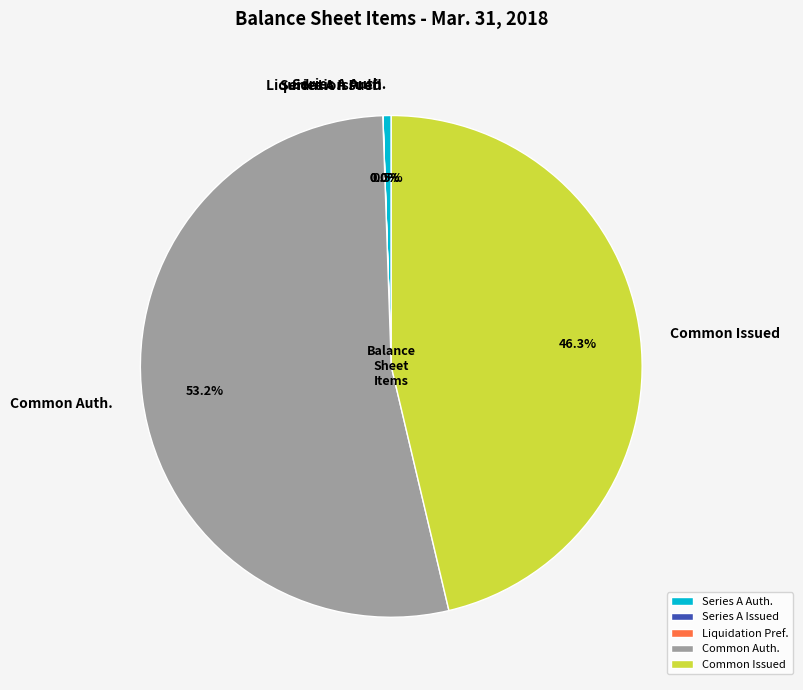

What is the total percentage of Common Issued and Common Auth.?

99.5%